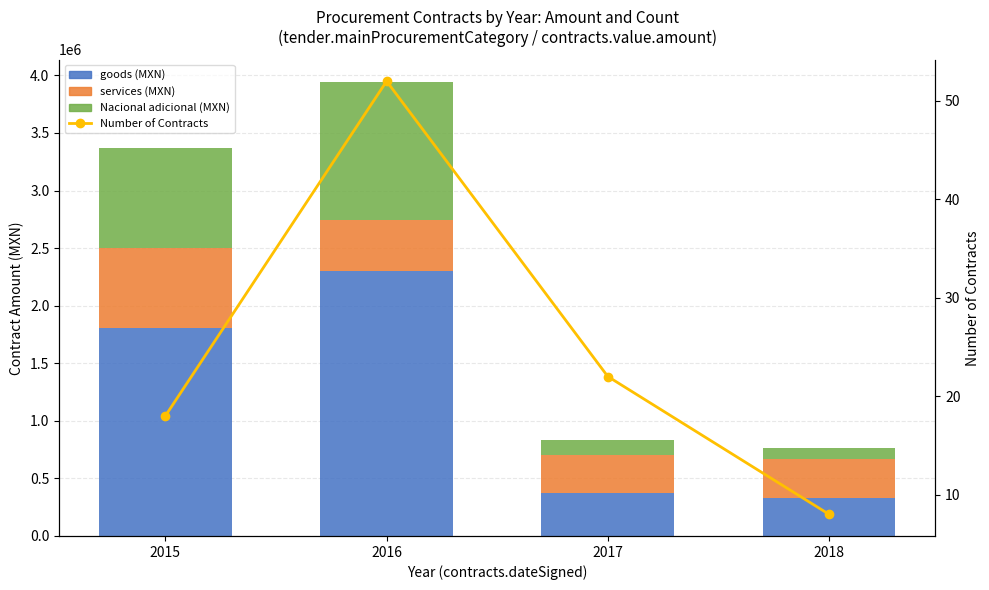

What value does the Nacional (monto adicional) series have at 2017?

130195.9